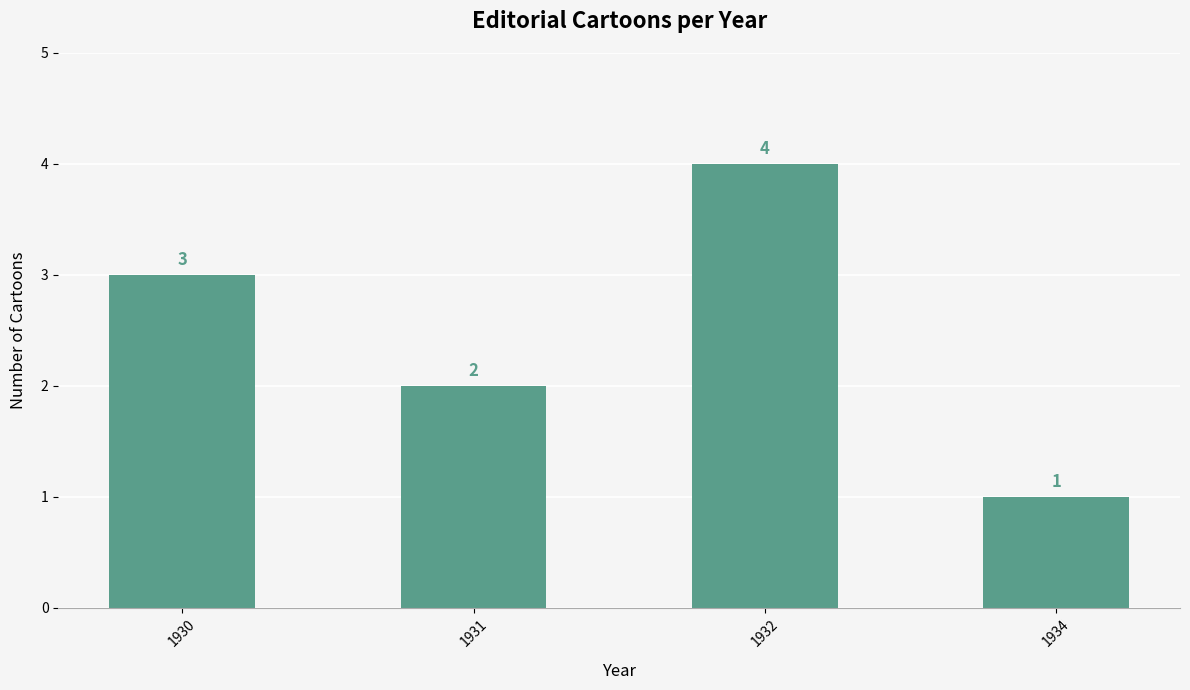

What is the value of the 4th bar from the left?

1